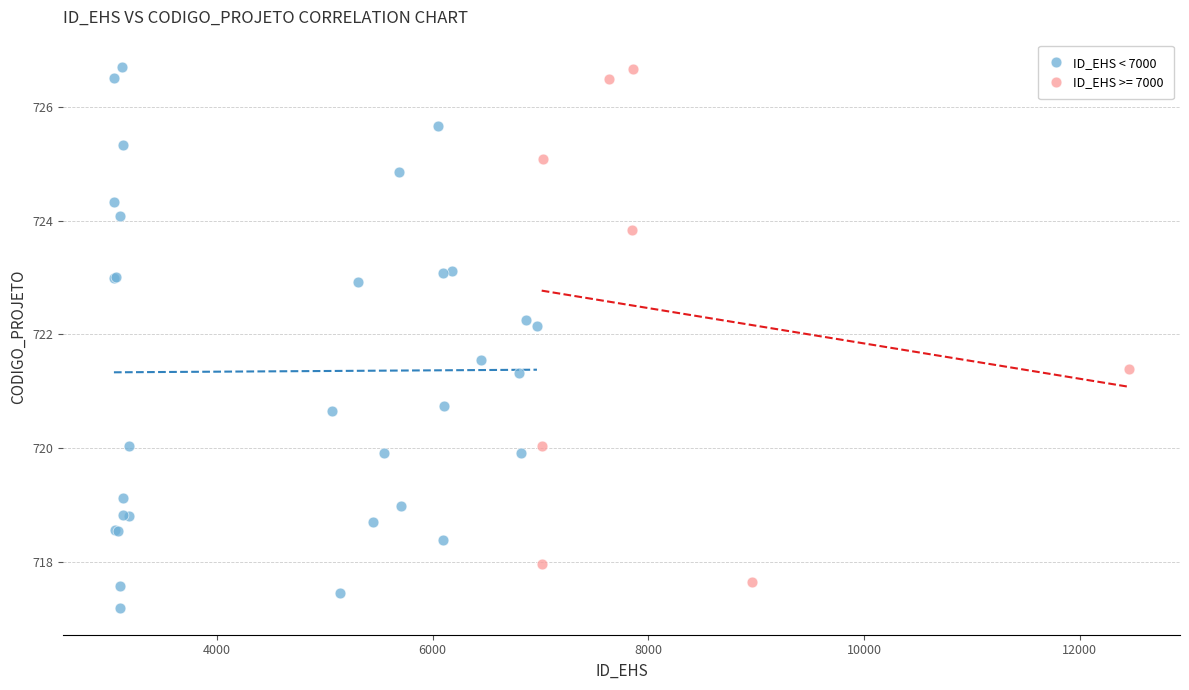

Which series has the largest Y range (max minus min)?

ID_EHS < 7000